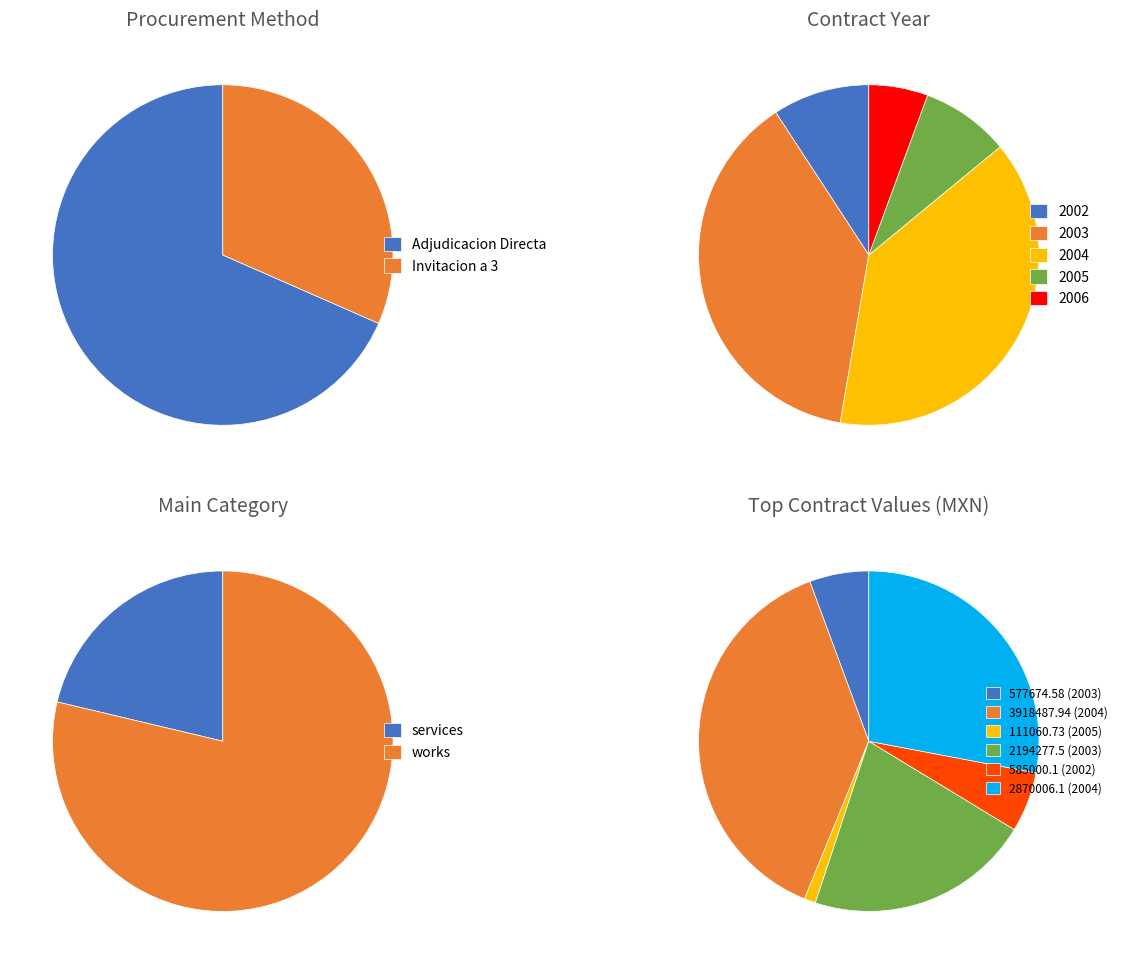

How many segments does this pie chart have?

6